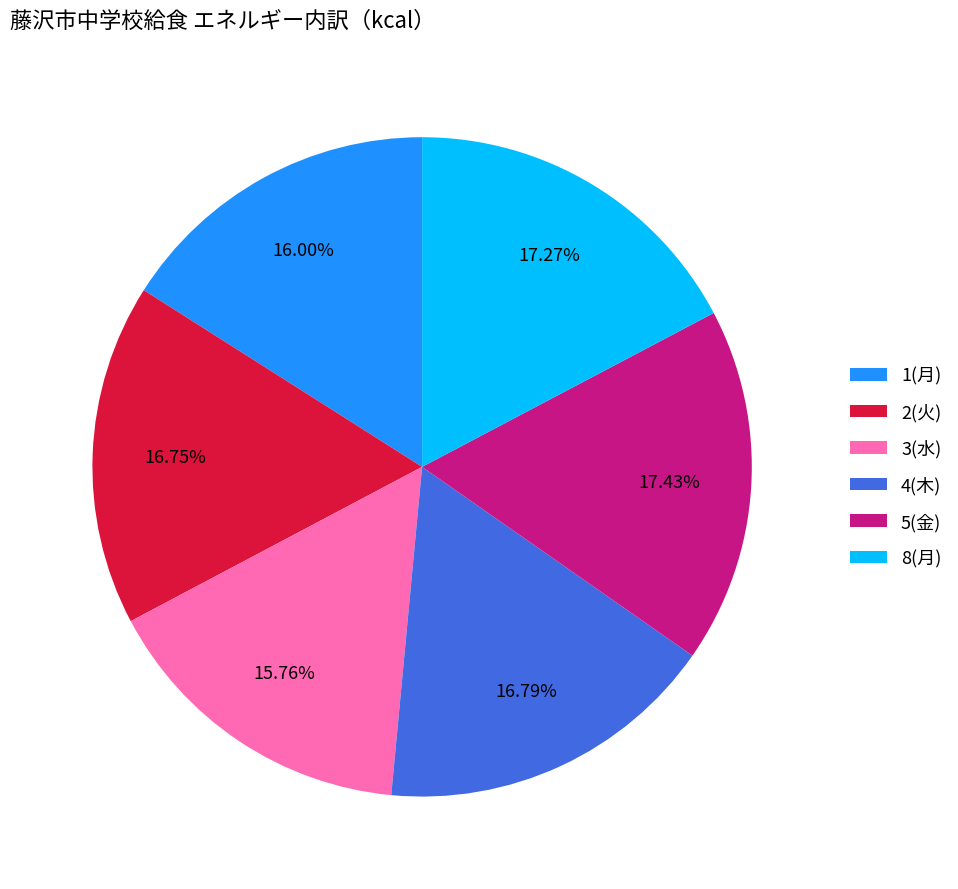

To the nearest percent, what is the combined percentage of 2(火) and 1(月)?

33%